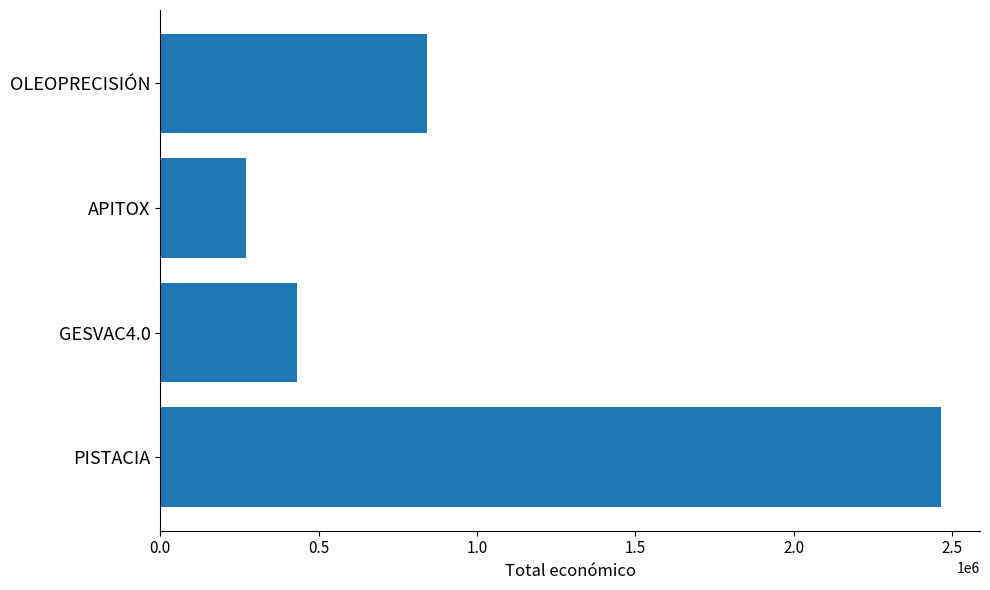

What is the change in value from PISTACIA to APITOX?

-2193020